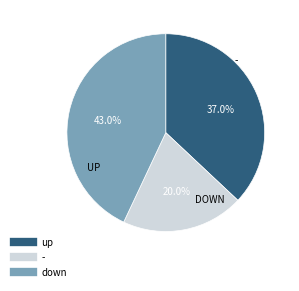

Which slice is the smallest?

-